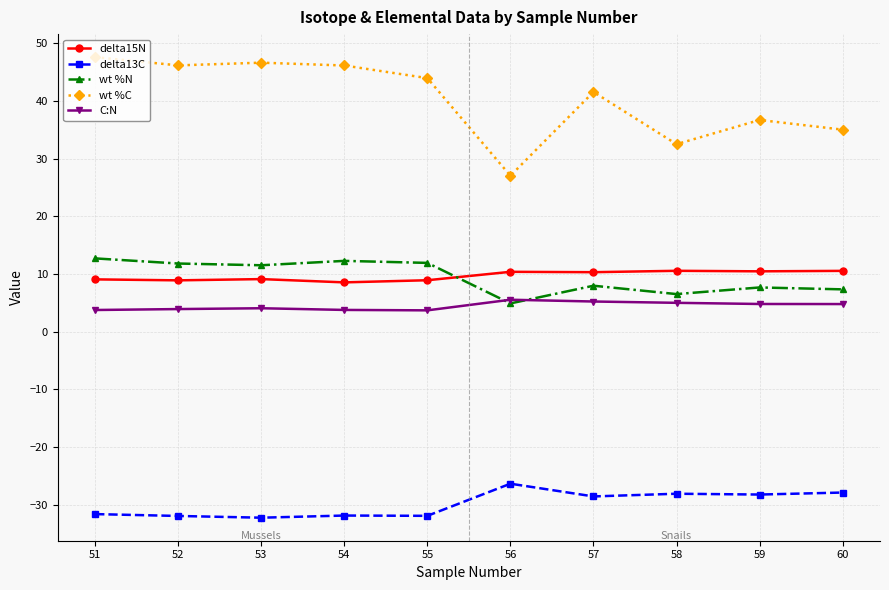

What is the difference between the maximum and minimum values in the delta15N series?

2.0